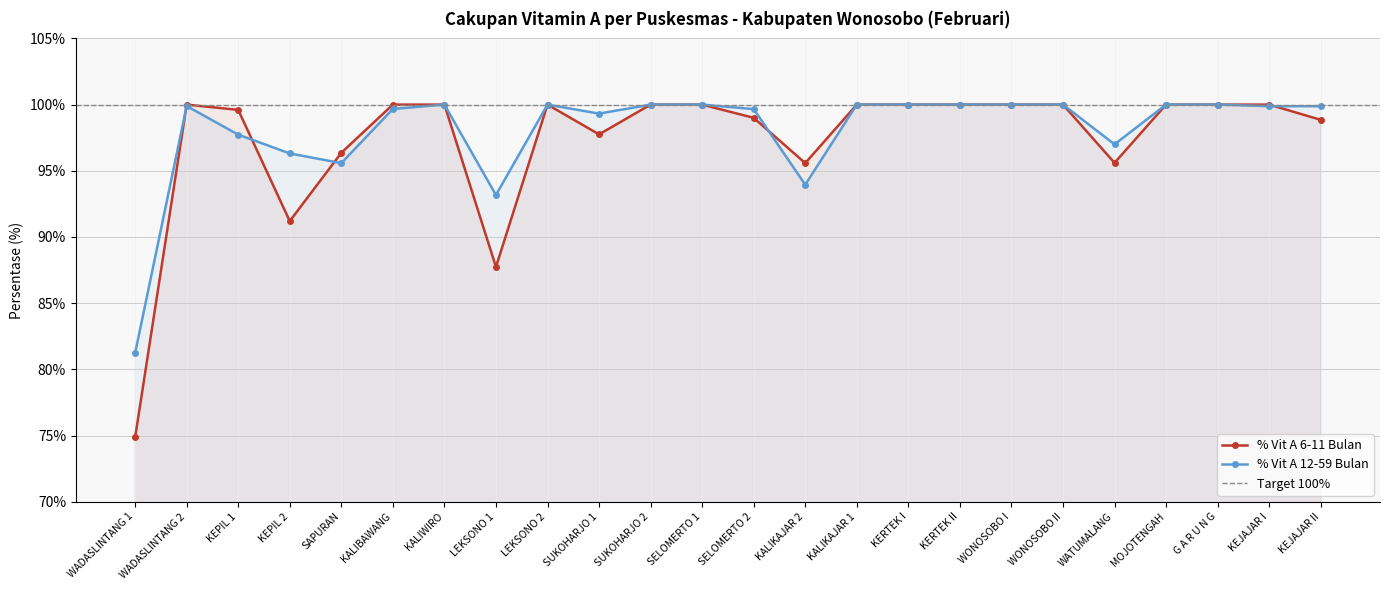

Where do % Vit A 6-11 Bulan and % Vit A 12-59 Bulan first cross each other?

WADASLINTANG 1 and WADASLINTANG 2